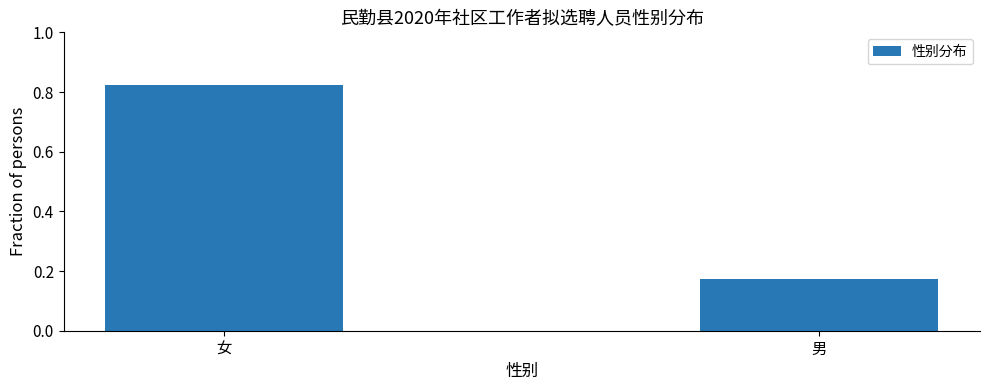

True or false: the data shows 0.3 at 男.

False